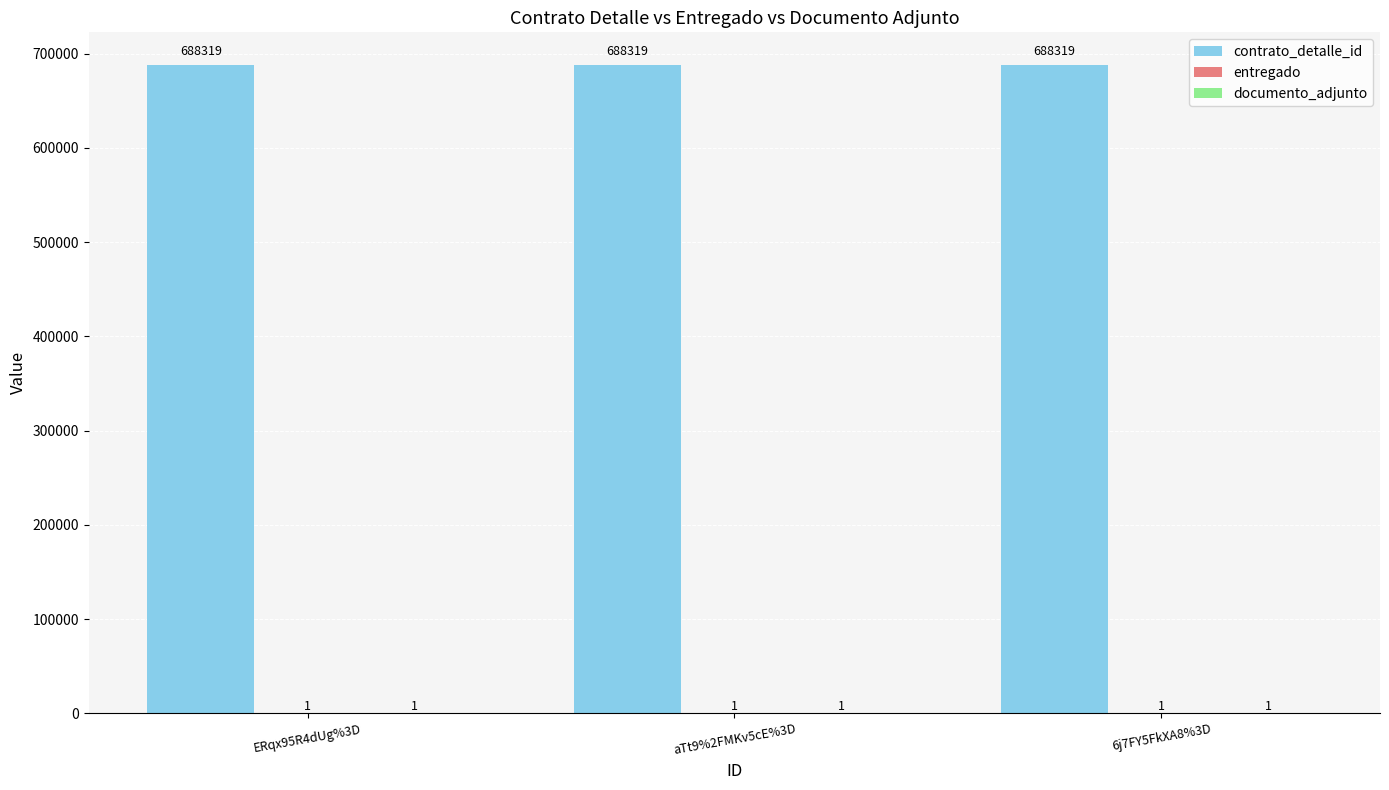

Which series has the largest total across all categories?

contrato_detalle_id